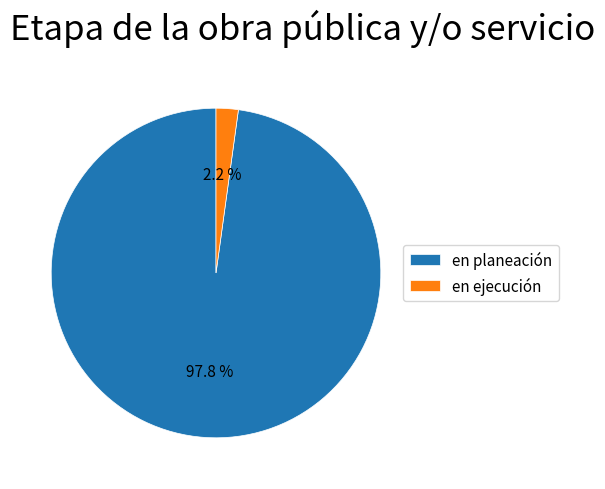

Between en ejecución and en planeación, which is larger?

en planeación